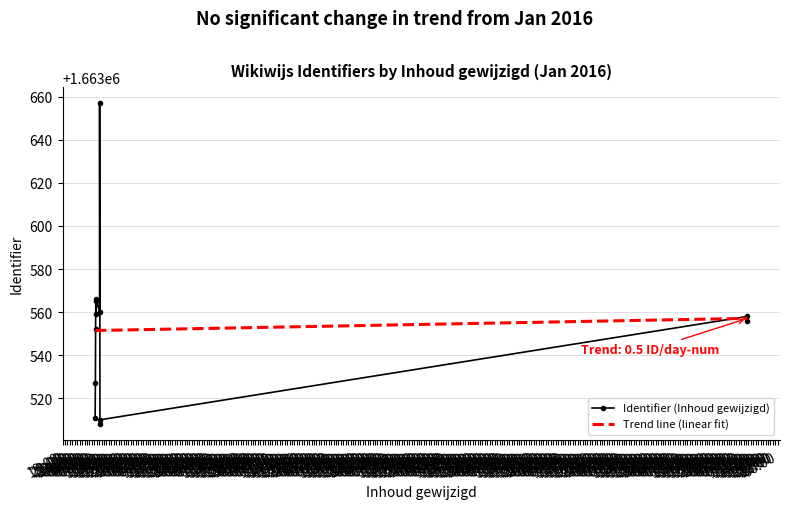

True or false: Trend line (linear fit) has a value of 2192819.9 at 21:00.

False